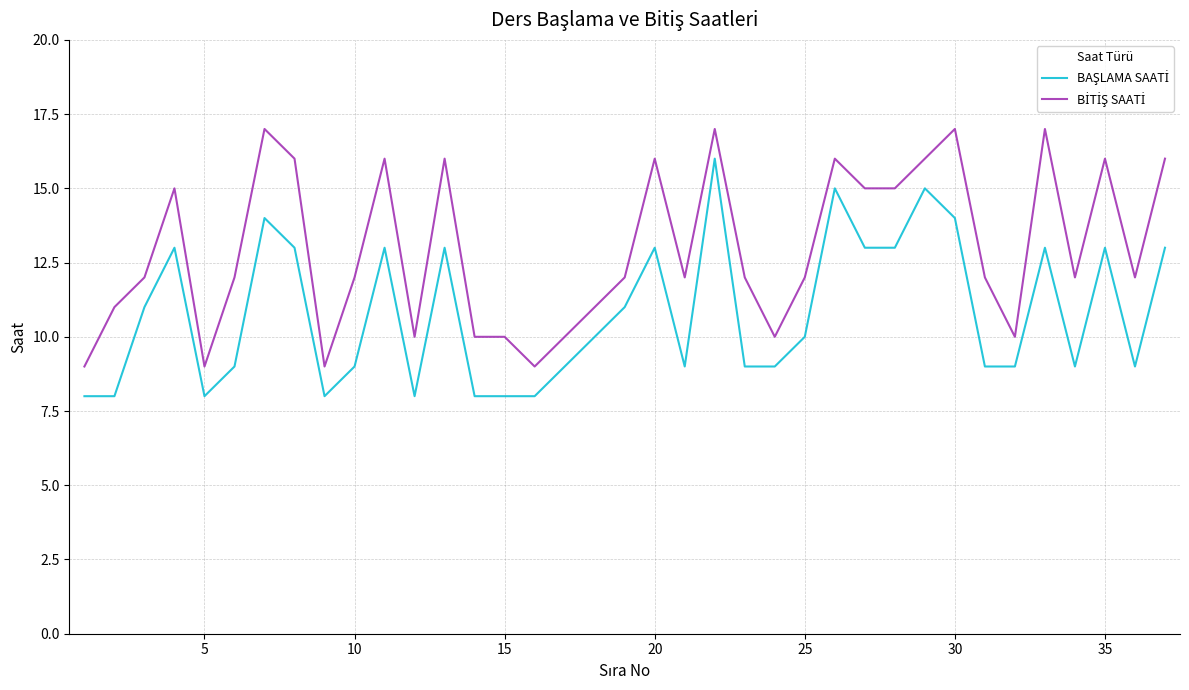

What is the greatest value displayed?

17